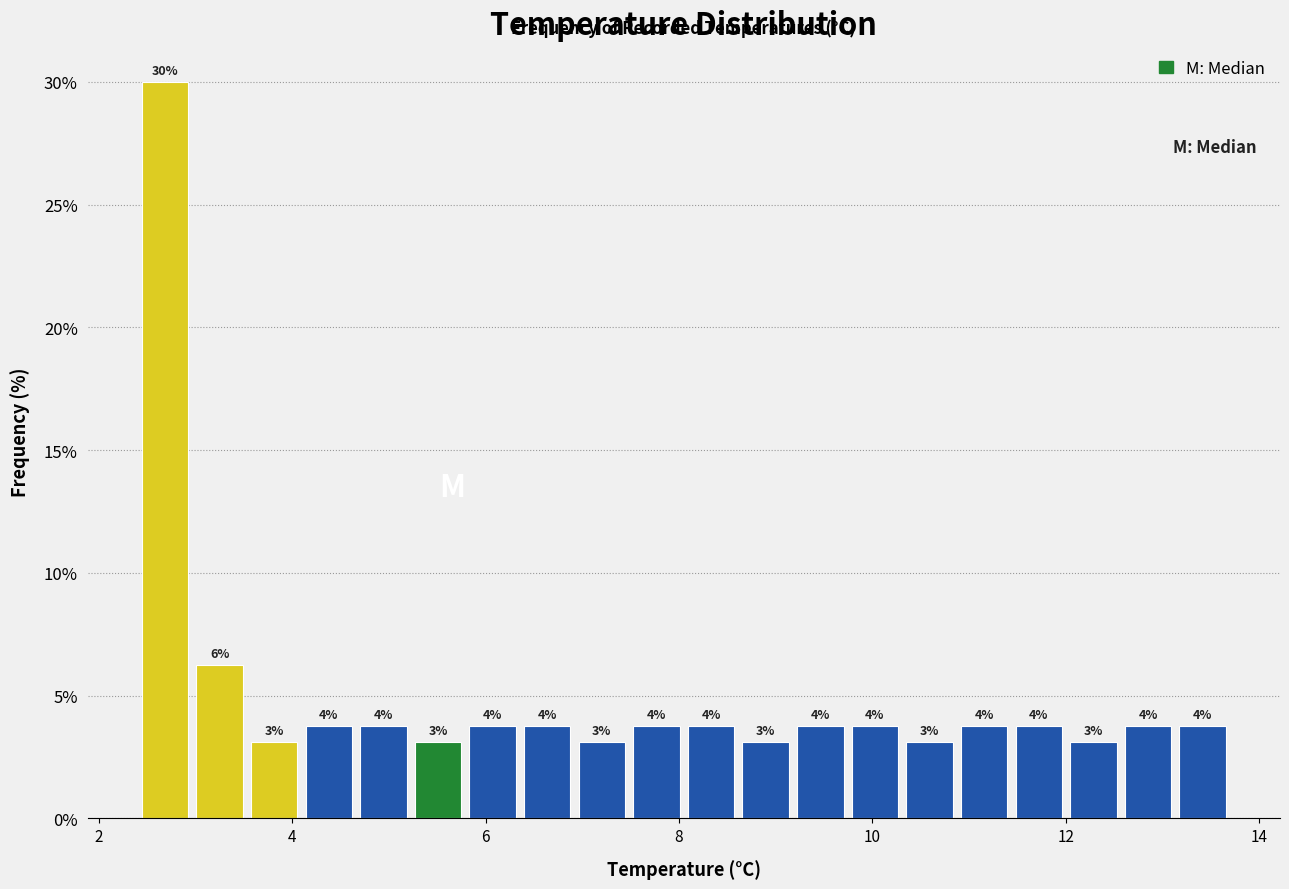

Read against the x-axis, roughly where is the centre of the tallest bar?

2.6